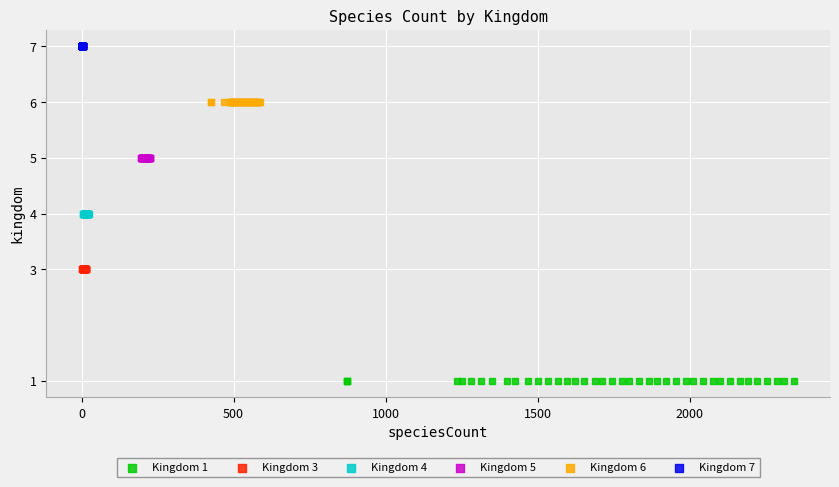

Which series contains the highest Y value?

Kingdom 7